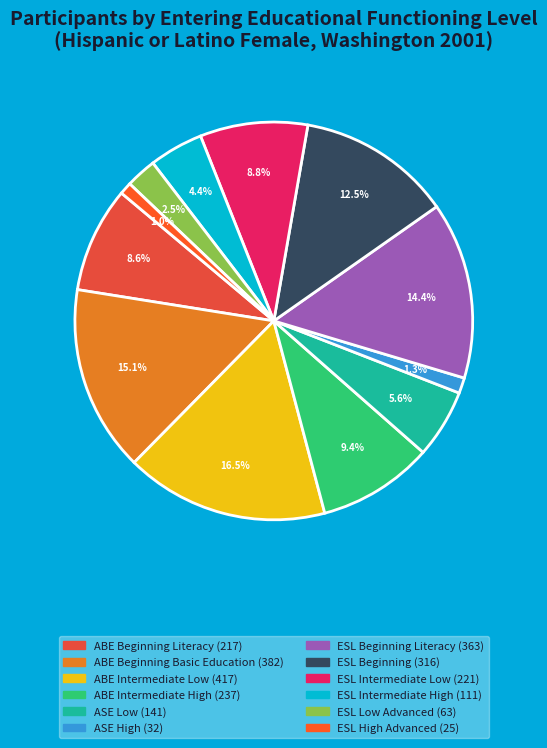

Is there any slice that represents more than half of the pie?

No